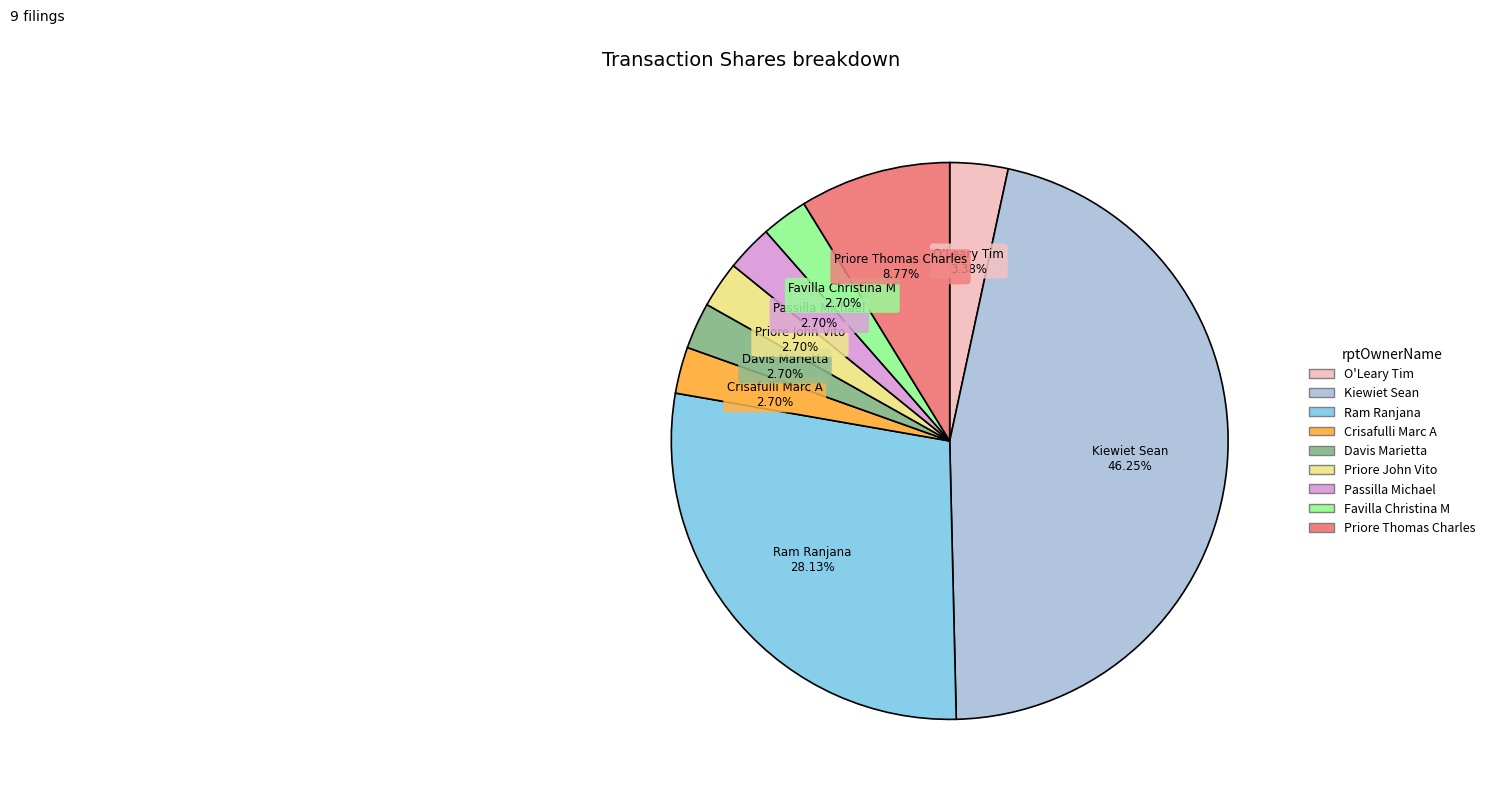

What percentage is the Favilla Christina M slice, to the nearest percent?

3%